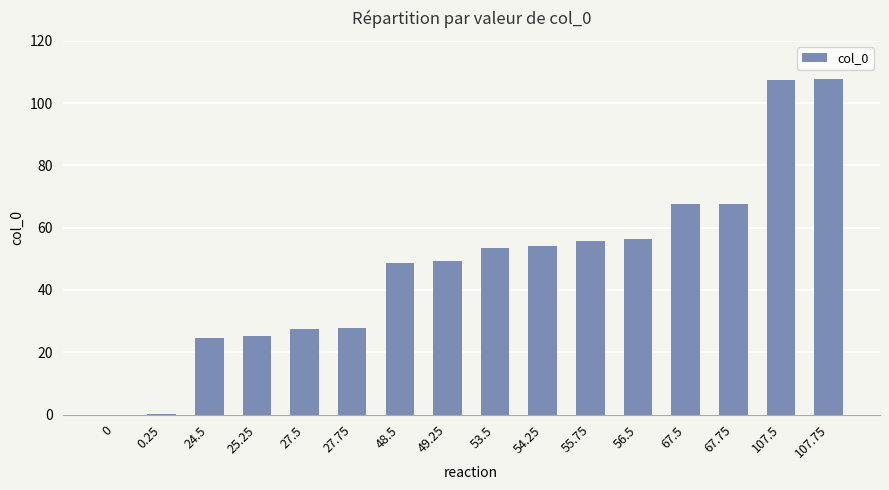

How many categories are shown in the chart?

16